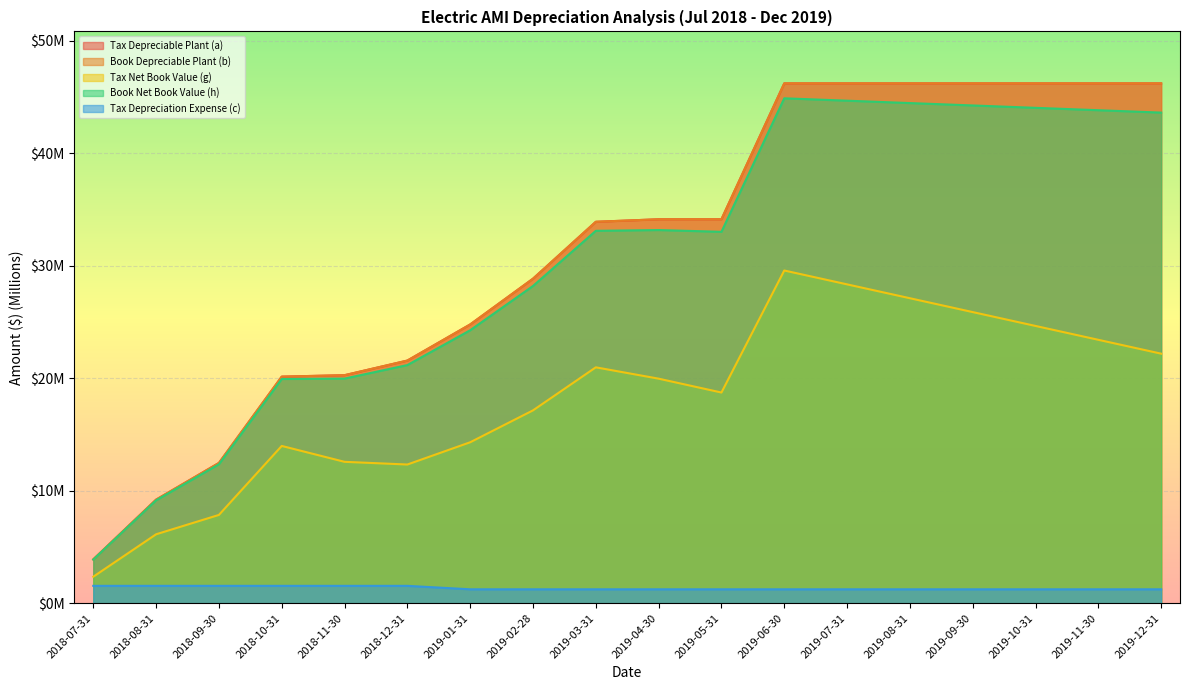

At how many categories does at least one series exceed 22?

12